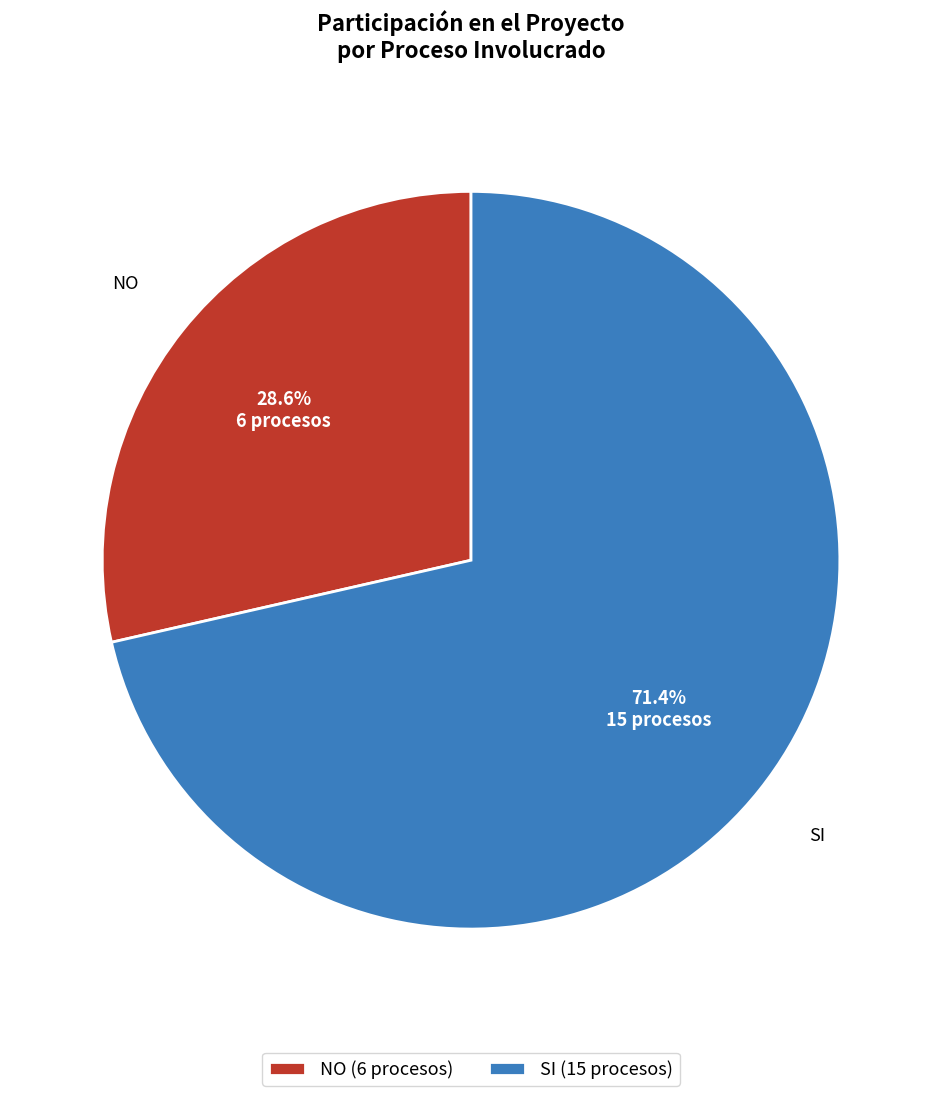

Do SI and NO together represent more than half of the pie?

Yes